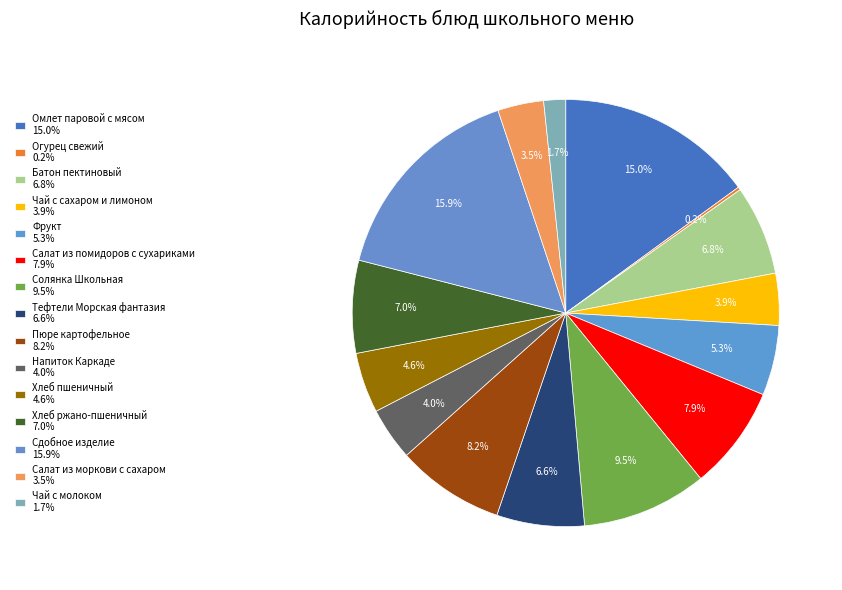

What percentage do Чай с молоком and Тефтели Морская фантазия together represent?

8.3%